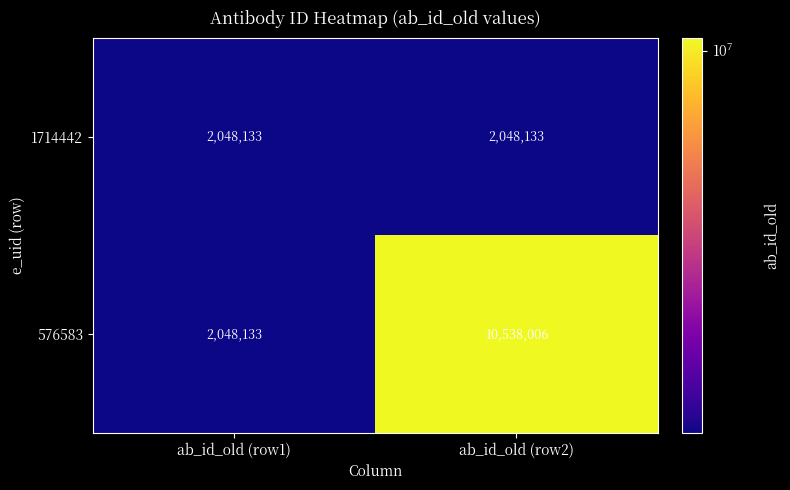

The 576583 series shows 2048133 at ab_id_old (row1). True or false?

True